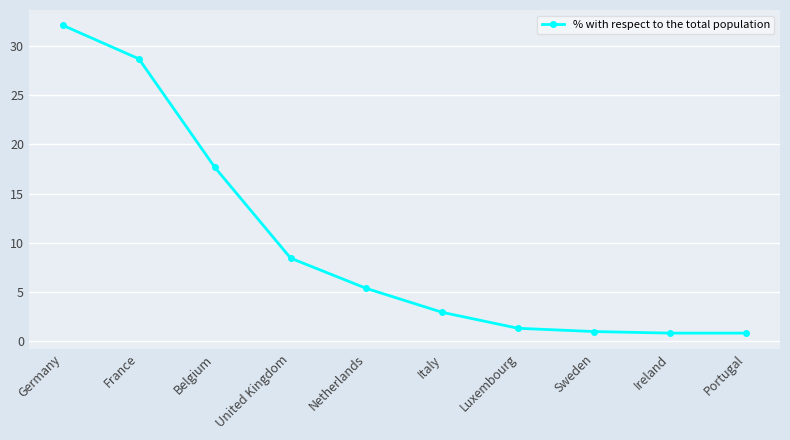

The chart shows a value of 0.8 at Ireland. True or false?

True